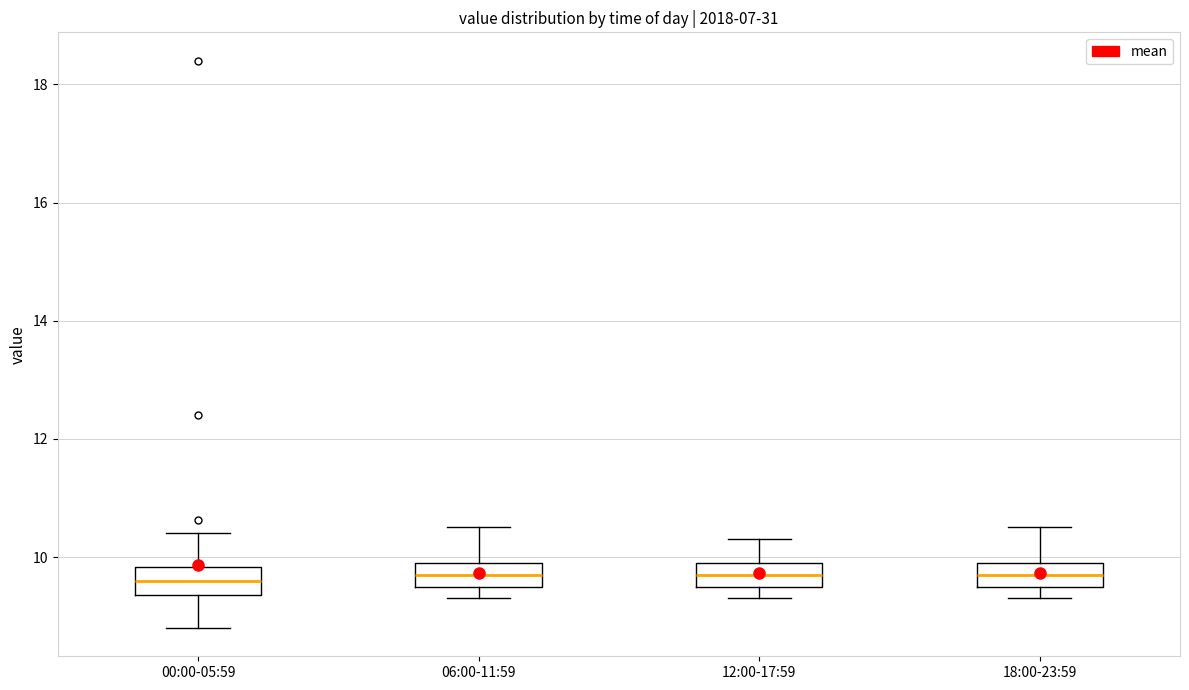

Where is the lower edge of the box for 06:00-11:59 on the y-axis? The values are not printed on the chart, so give them approximately, as read against the axis.

9.6